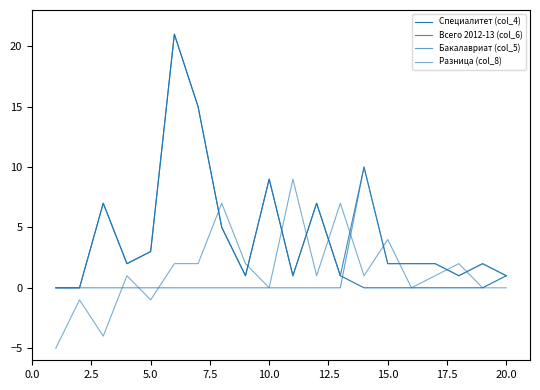

Does the chart have visible grid lines?

No